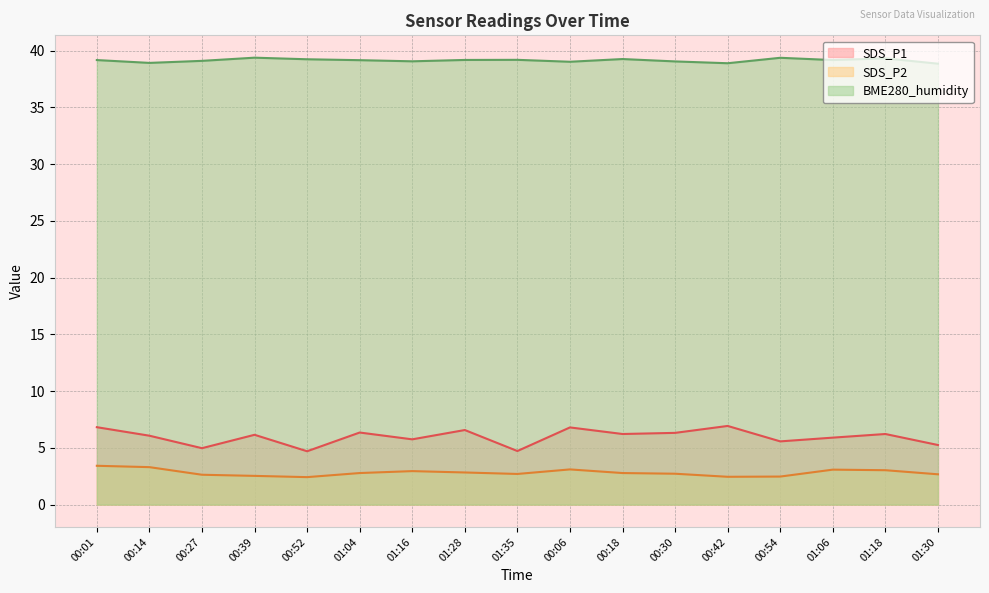

What position from the right is 01:04?

12